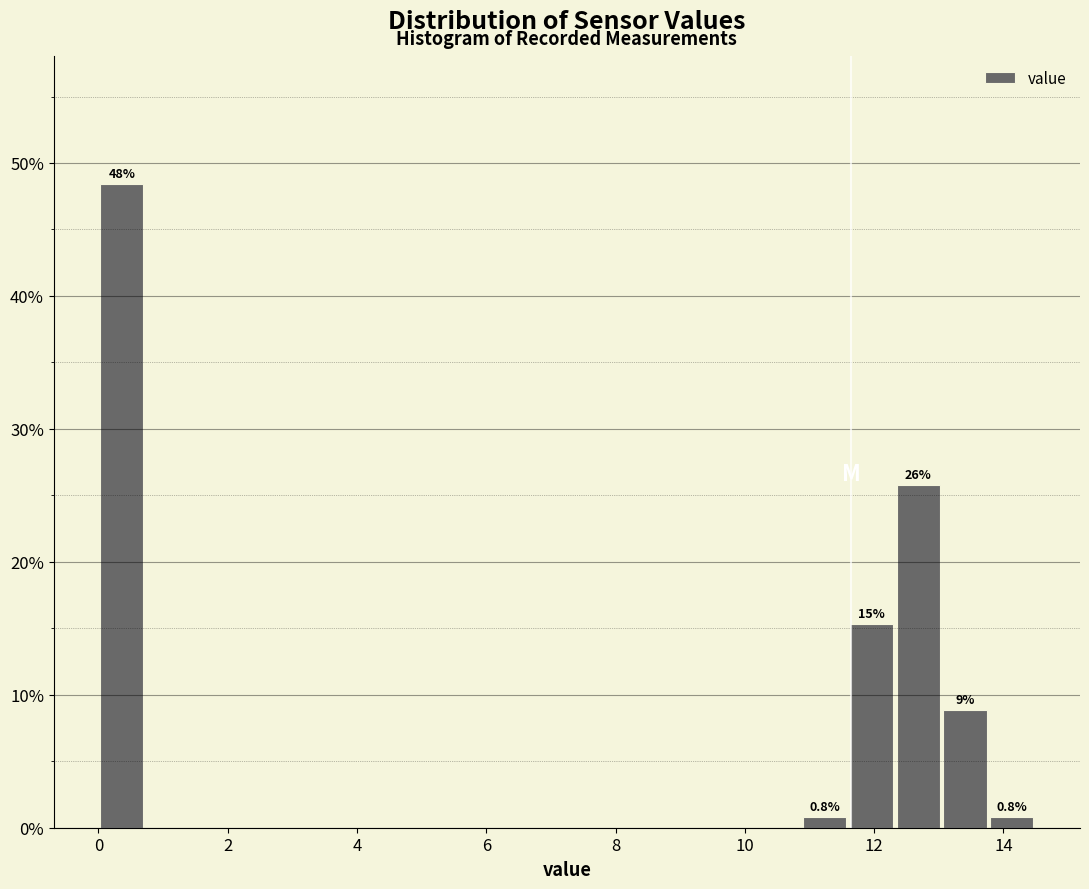

Around what value on the x-axis is the tallest bar? Give the approximate position of its centre, as read against the axis.

0.4